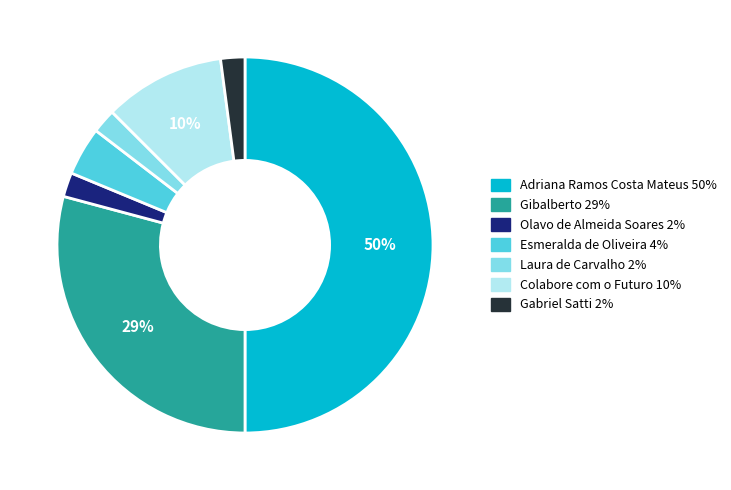

To the nearest percent, what is the difference between the largest and smallest slice percentages?

48%